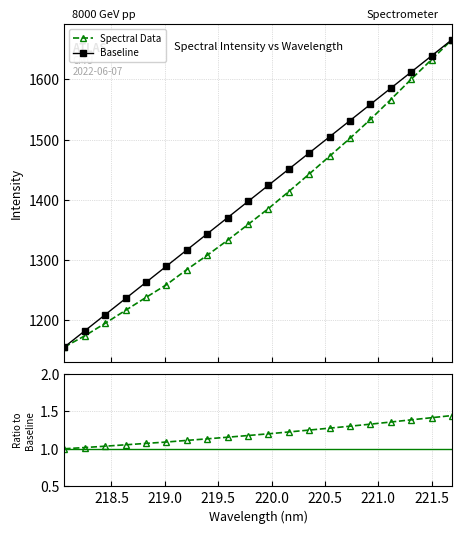

How many values in the Baseline series are below 1424?

10